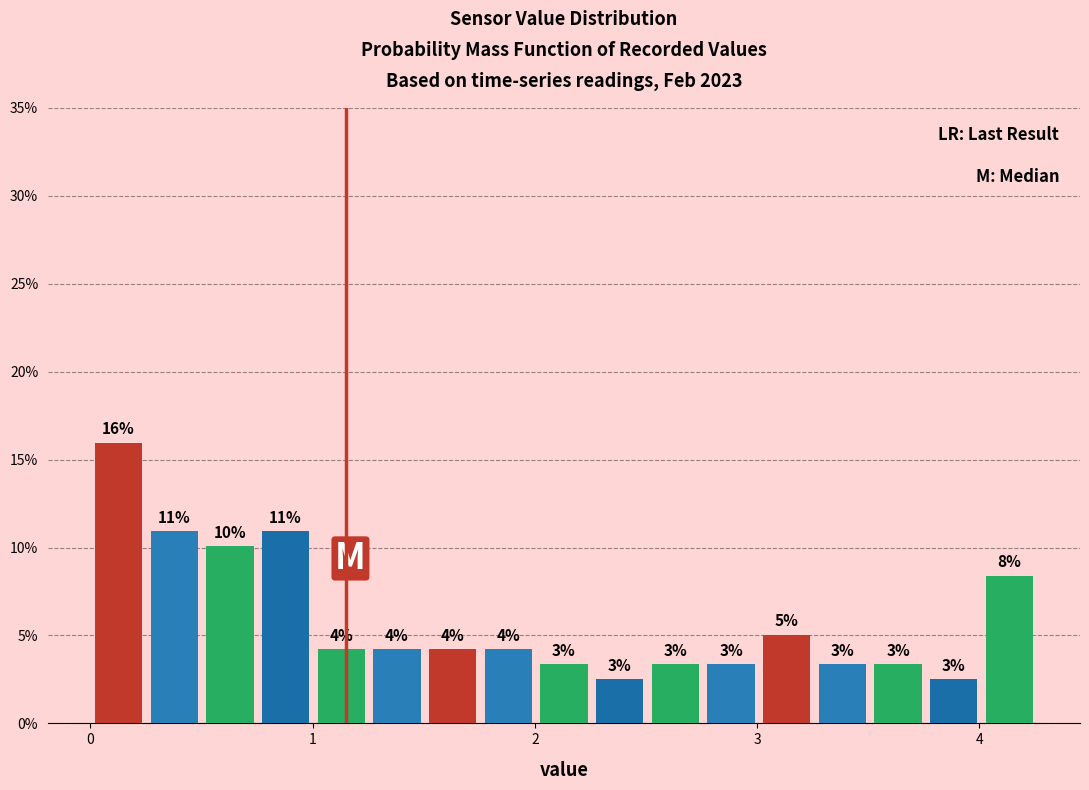

Around what value on the x-axis is the tallest bar? Give the approximate position of its centre, as read against the axis.

0.1